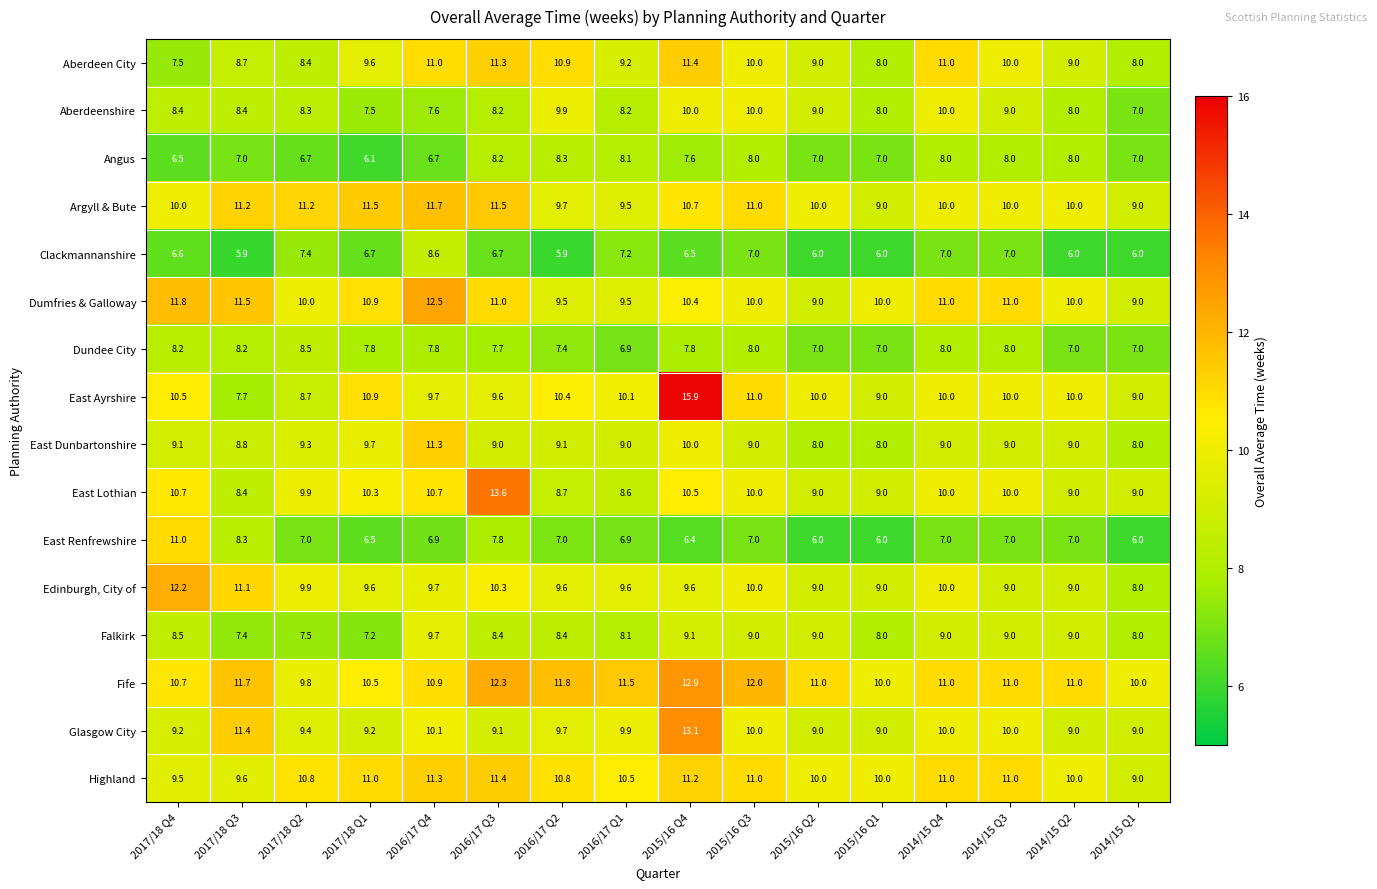

What is the sum of the Fife values at 2014/15 Q2 and 2017/18 Q2?

20.8